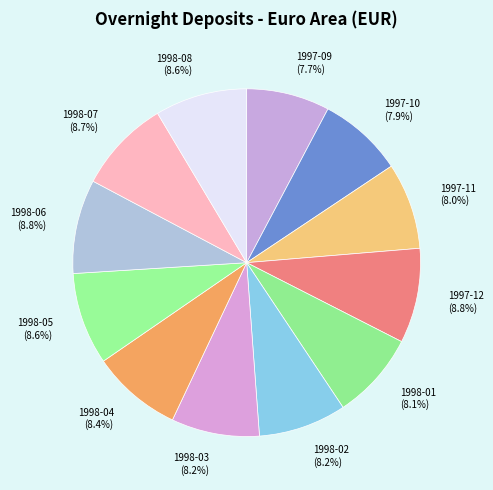

What is the ratio of the value at 1997-09 to the value at 1998-02?

0.9